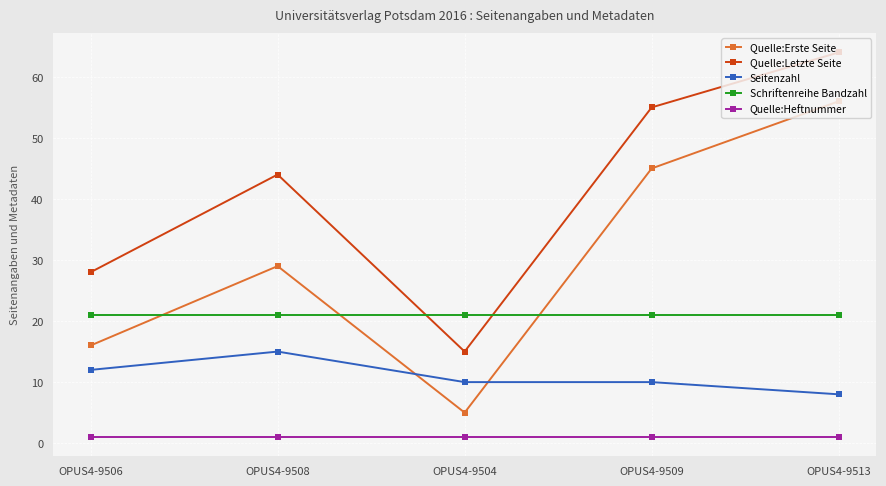

Which series changed the most between OPUS4-9508 and OPUS4-9504?

Quelle:Letzte Seite